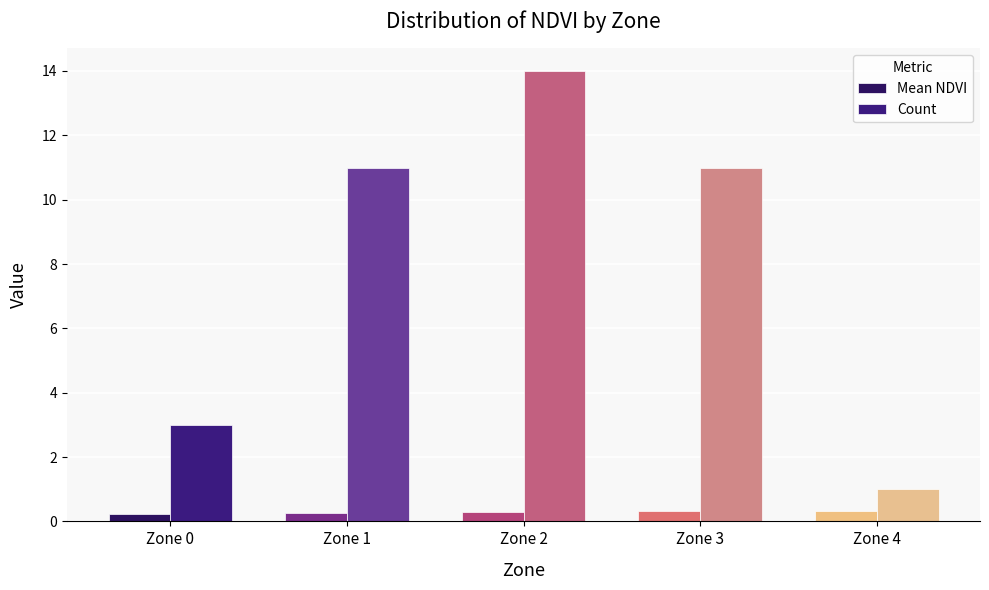

The Mean NDVI series shows 0.3 at Zone 4. True or false?

True